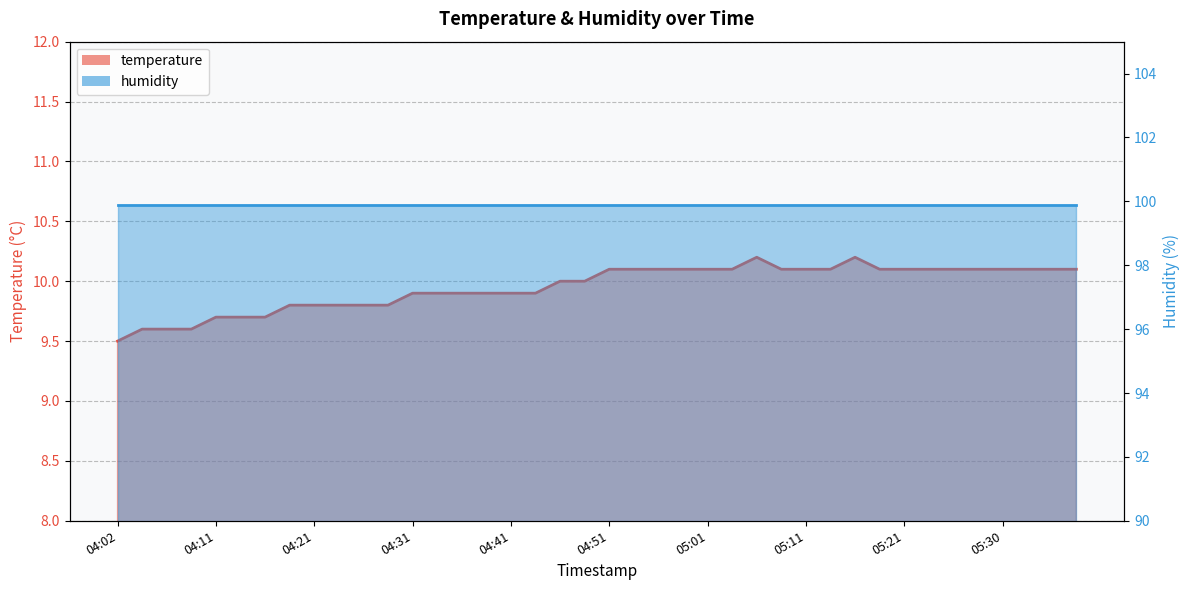

At which category does the data reach its first local peak?

05:06